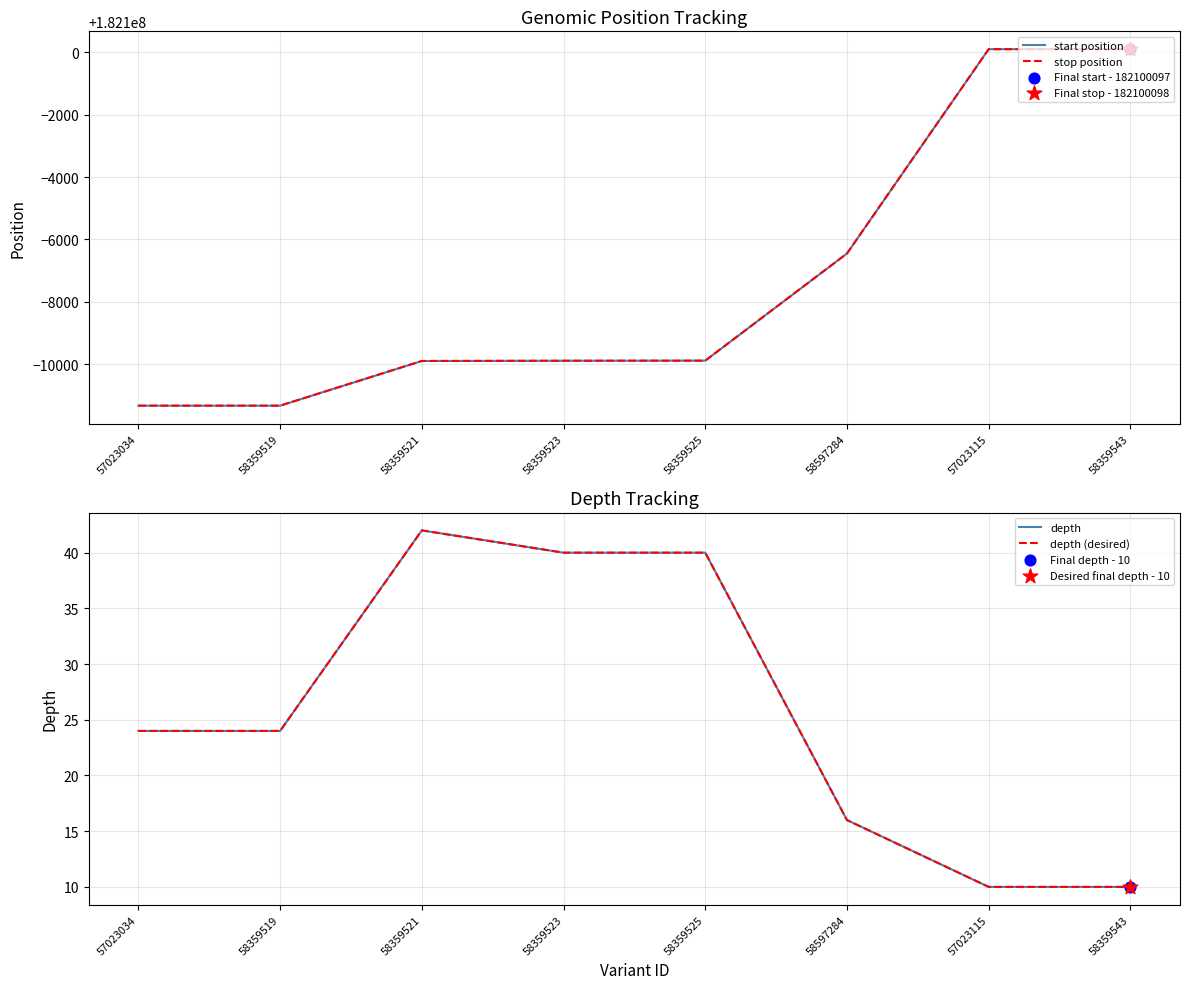

Which series reaches the maximum Y coordinate?

stop position